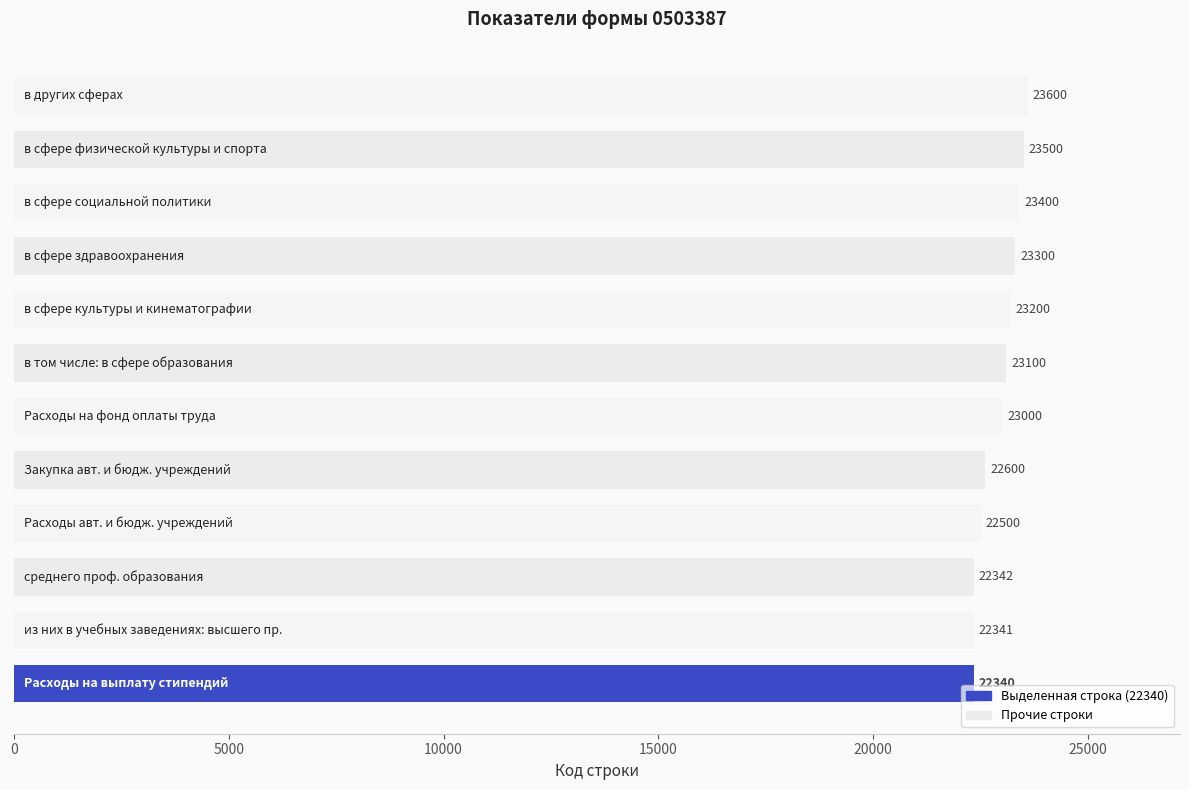

What is the difference between the maximum and minimum values?

1260